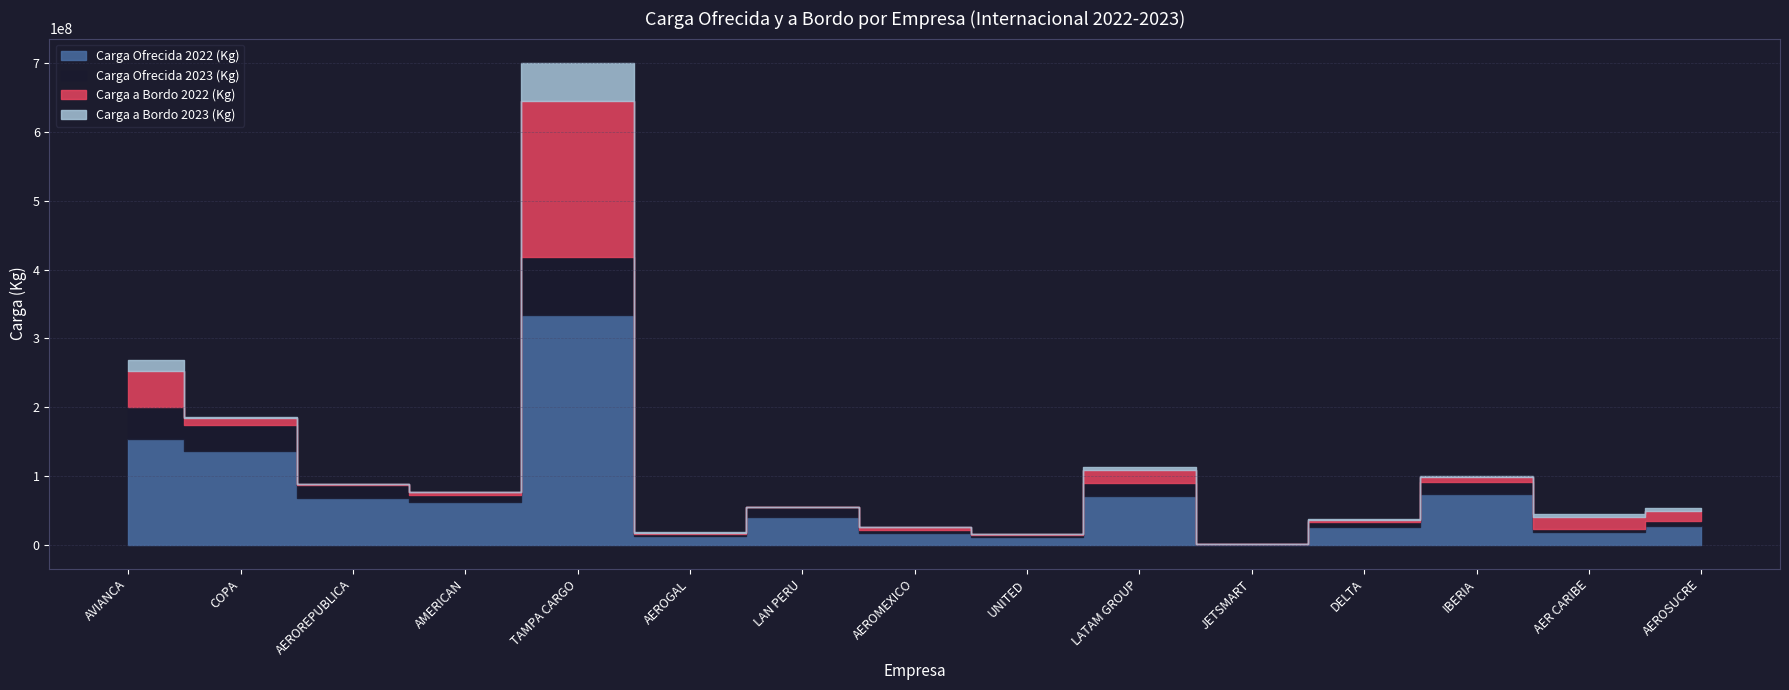

Reading left to right, list all the values displayed in this chart.

Carga Ofrecida 2022 (Kg): 154307663	136221408	67885300	62622092	333994700	12125256	39986188	17428000	11202000	71401646	345463	26280000	73128420	18082435	26976000
Carga Ofrecida 2023 (Kg): 45516688	38520642	18289600	8985000	84132800	2853893	14469040	3903000	2848000	18948272	53442	6480000	17933400	4117294	7896000
Carga a Bordo 2022 (Kg): 52273678	8958142	2229615	4350169	226892874	2475568	687981	3738234	770989	17914729	345342	3671904	6988663	17927935	14710920
Carga a Bordo 2023 (Kg): 15744431	1506611	381911	288133	55863832	603882	310941	673113	176324	4615825	53442	949340	1542481	4082394	3711095